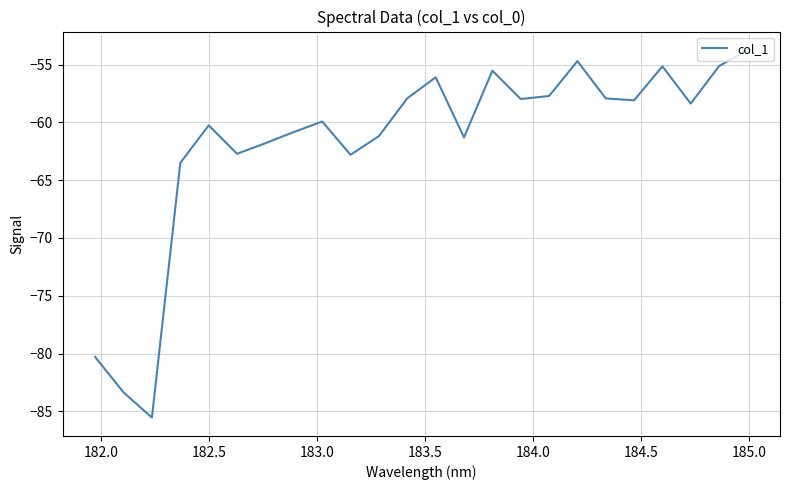

Count the number of data series in this chart.

1